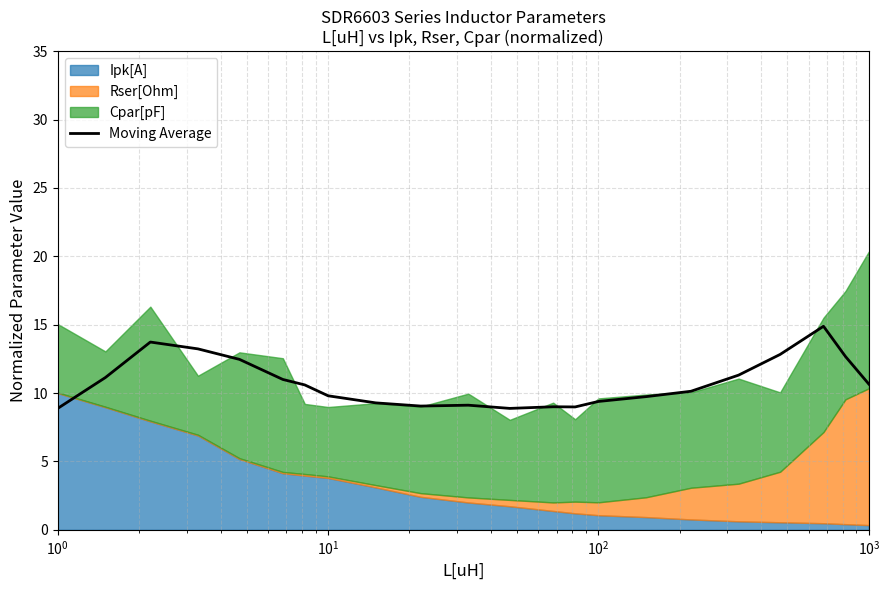

At which label does the data first exceed 10?

$\mathdefault{10^{0}}$